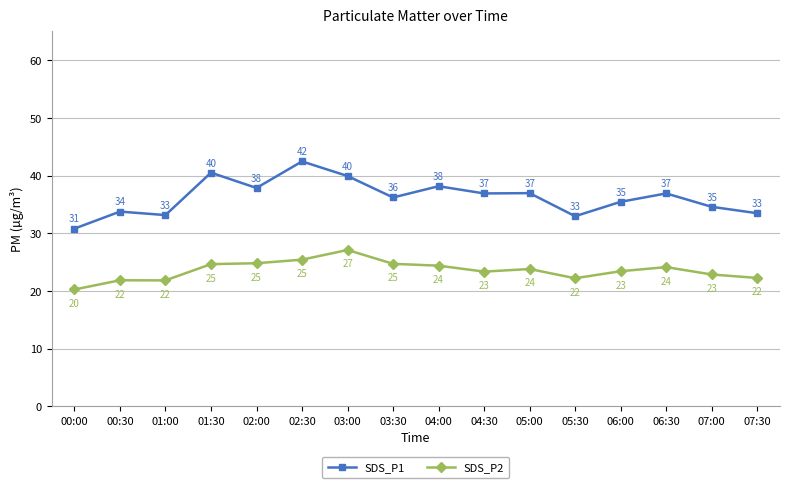

True or false: SDS_P2 and SDS_P1 cross at least once.

False